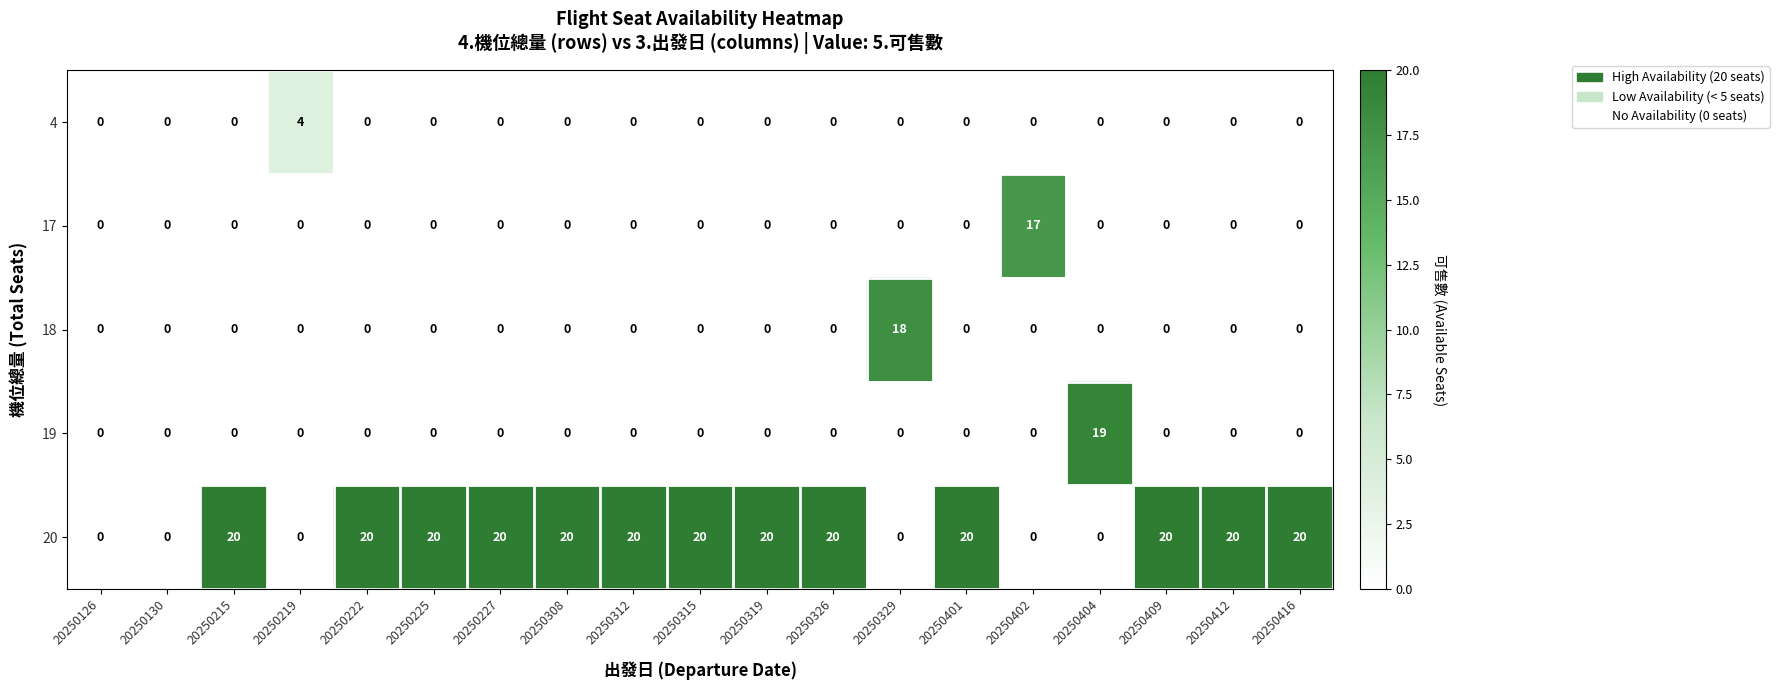

How many data points does each series have?

19